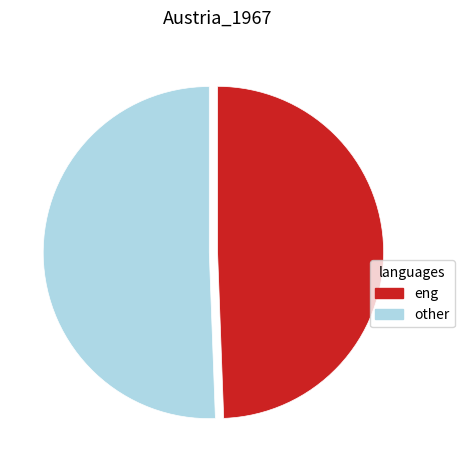

Which category has the smallest portion of the pie?

eng